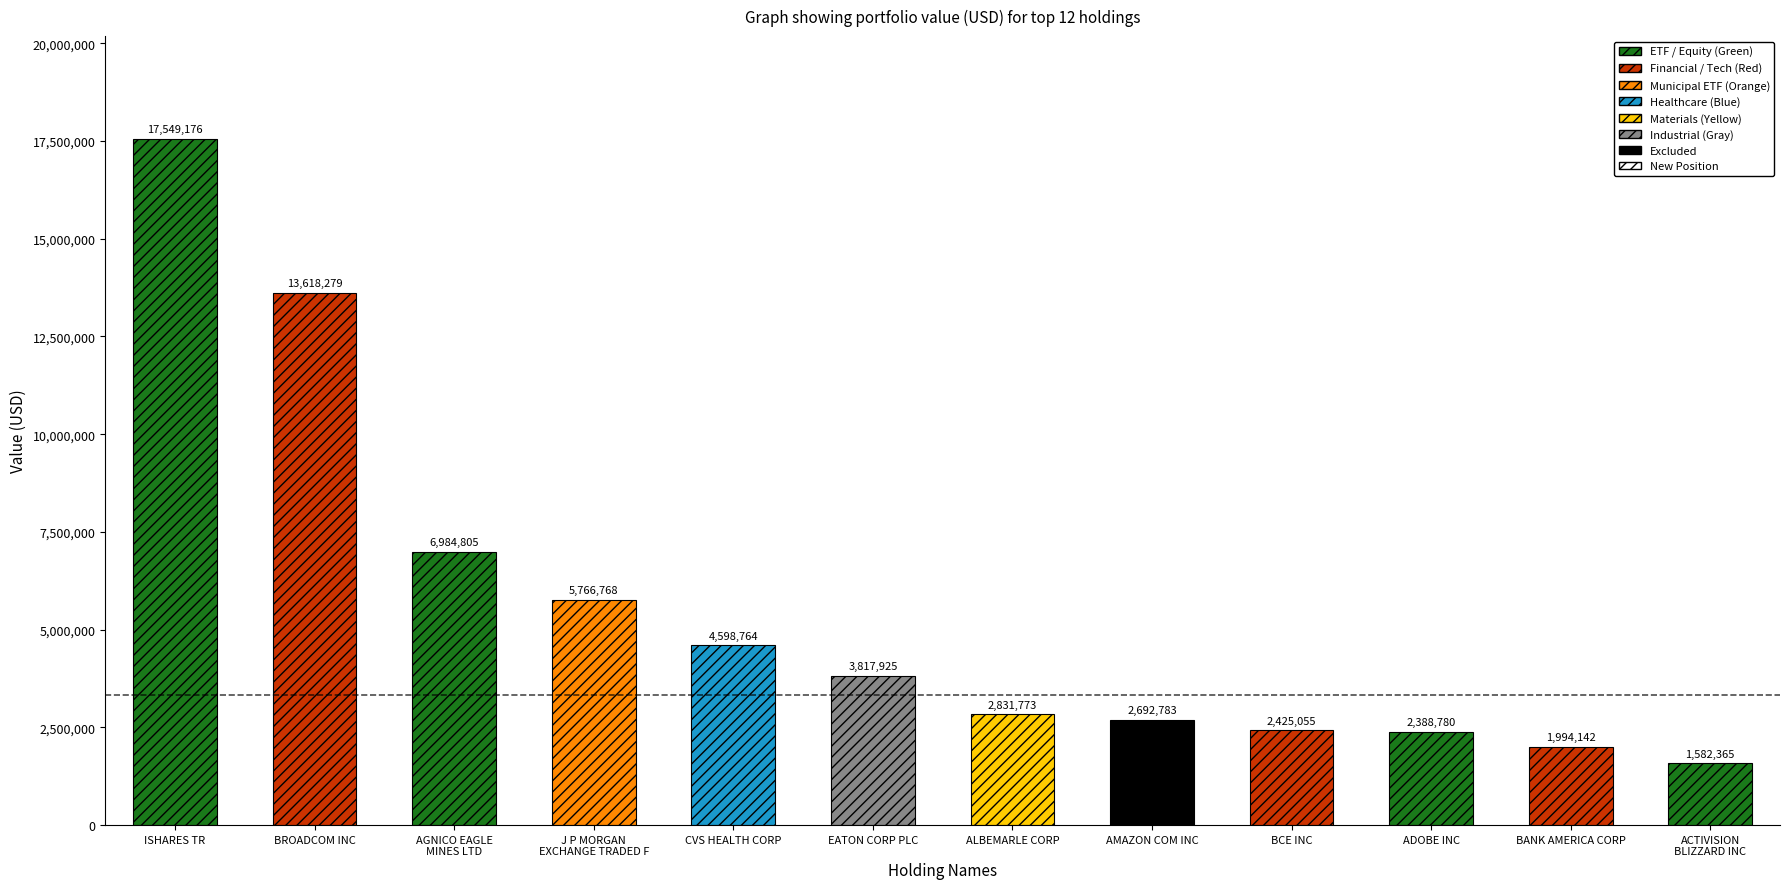

List the labels in order of value, largest first.

ISHARES TR, BROADCOM INC, AGNICO EAGLE
MINES LTD, J P MORGAN
EXCHANGE TRADED F, CVS HEALTH CORP, EATON CORP PLC, ALBEMARLE CORP, AMAZON COM INC, BCE INC, ADOBE INC, BANK AMERICA CORP, ACTIVISION
BLIZZARD INC